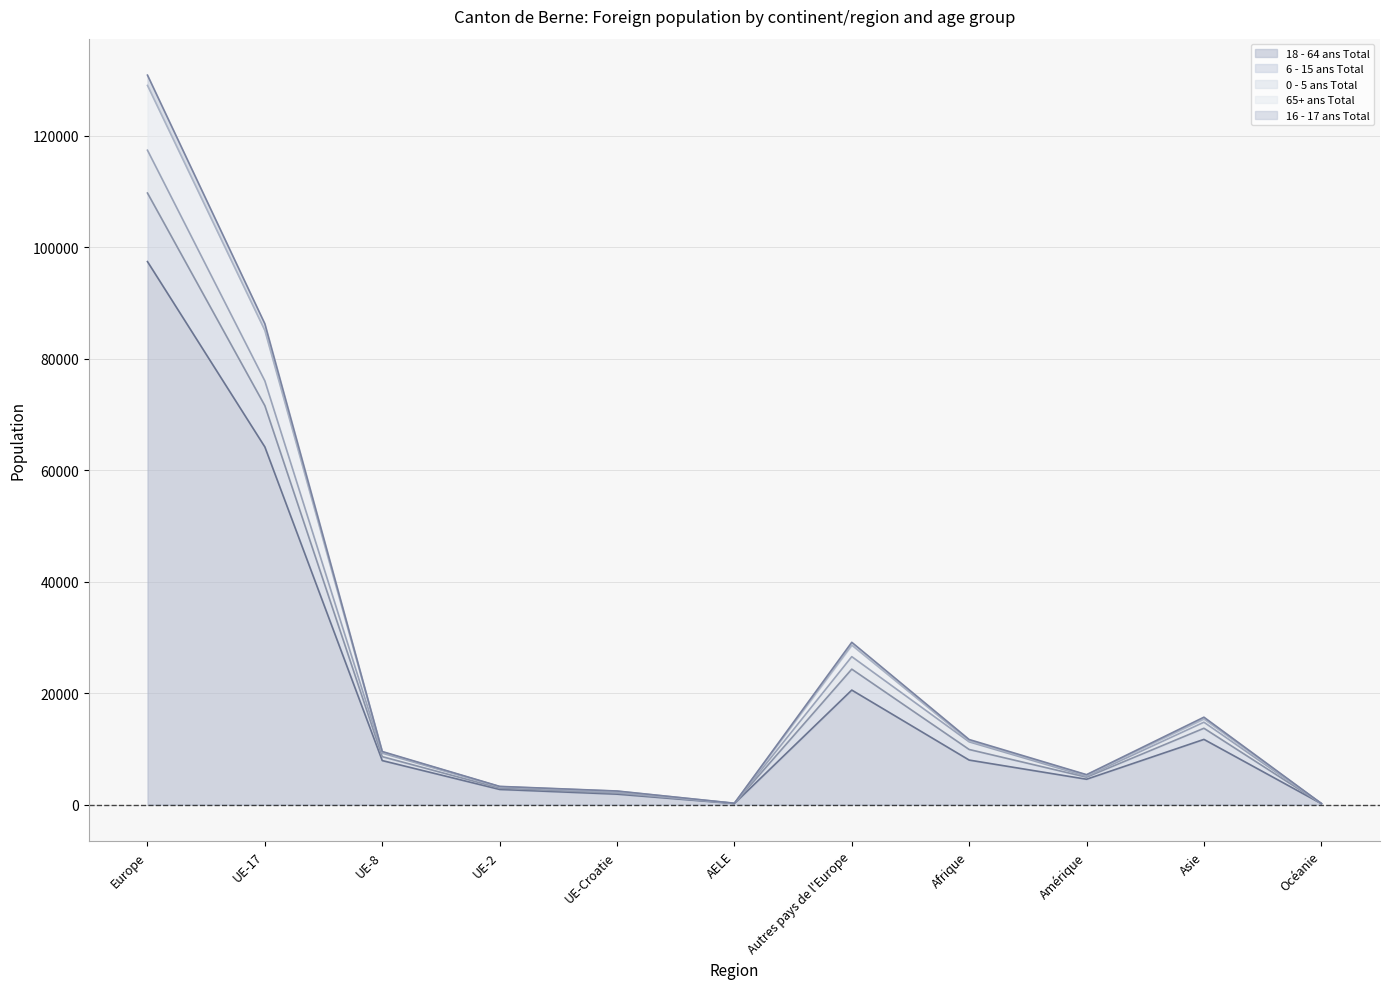

What is the maximum value shown in the chart?

130878